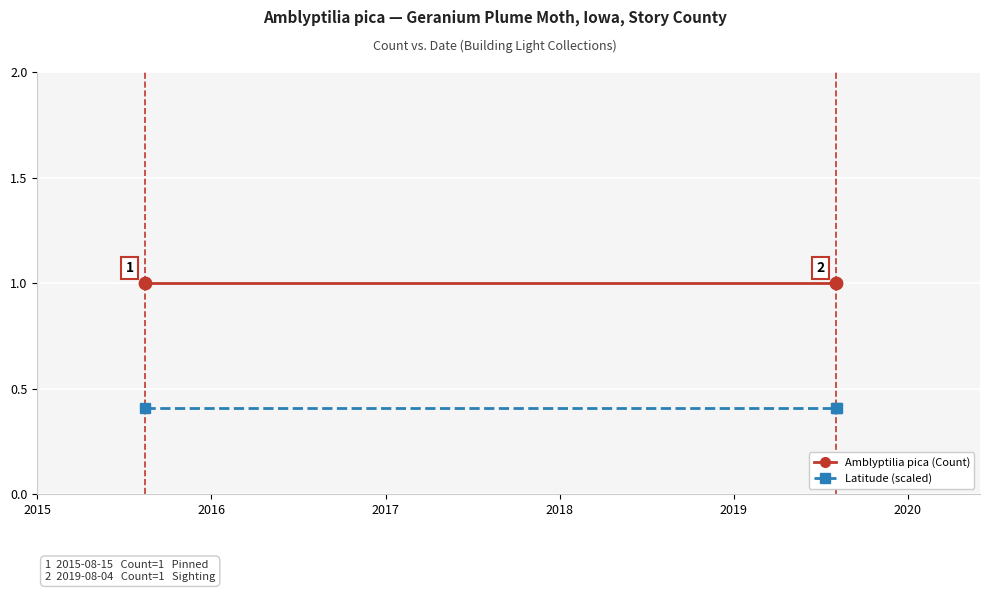

At how many categories does at least one series exceed 0?

3